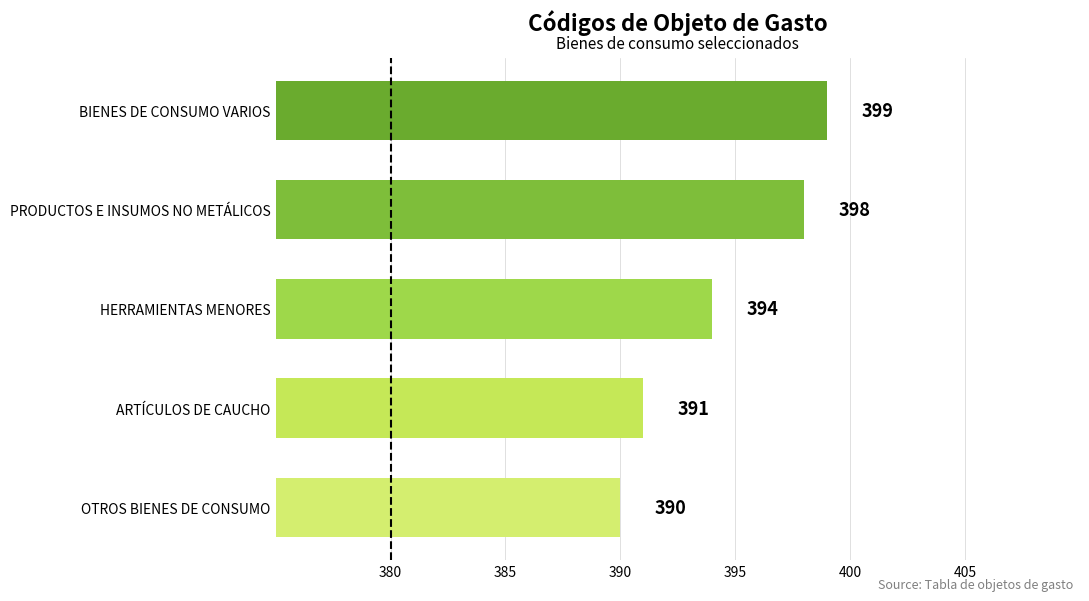

What is the change in value from HERRAMIENTAS MENORES to PRODUCTOS E INSUMOS NO METÁLICOS?

+4